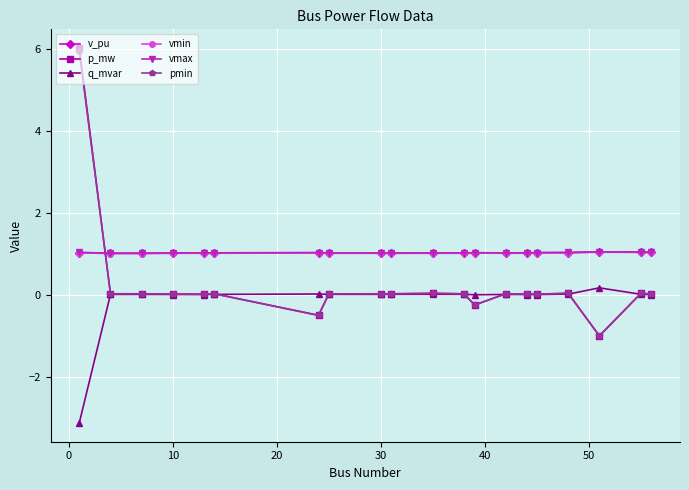

At how many categories does at least one series exceed -2?

20